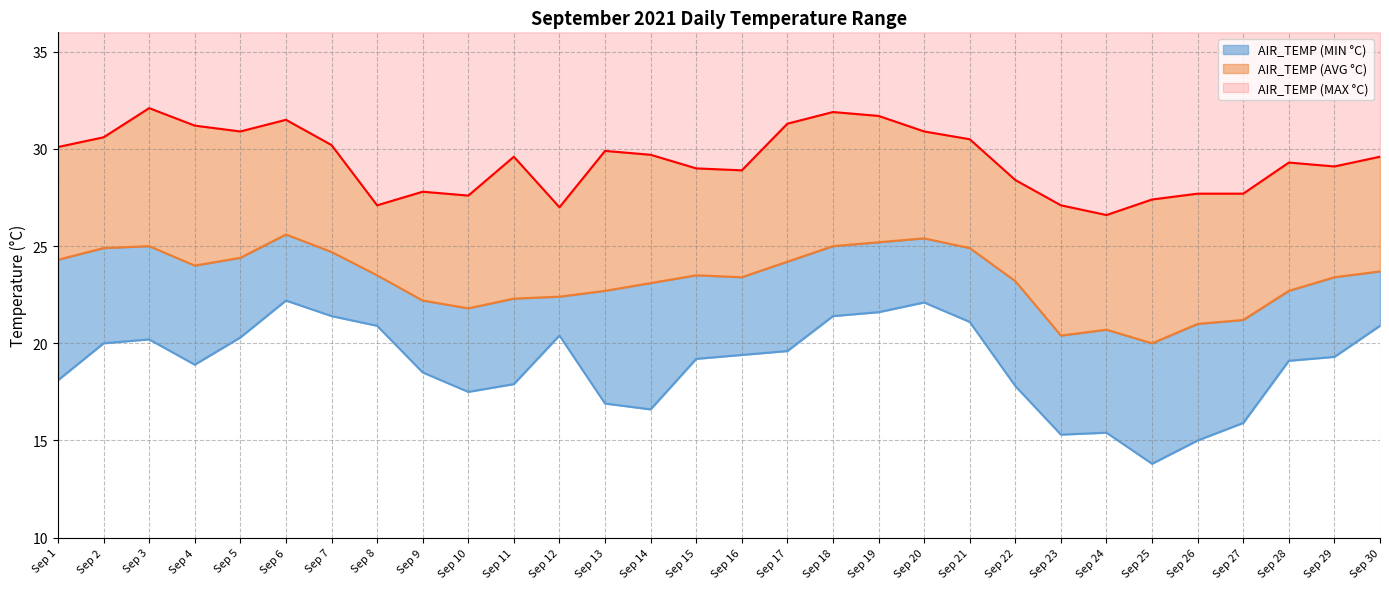

At which label is AIR_TEMP (MIN °C) closest to 18?

Sep 1